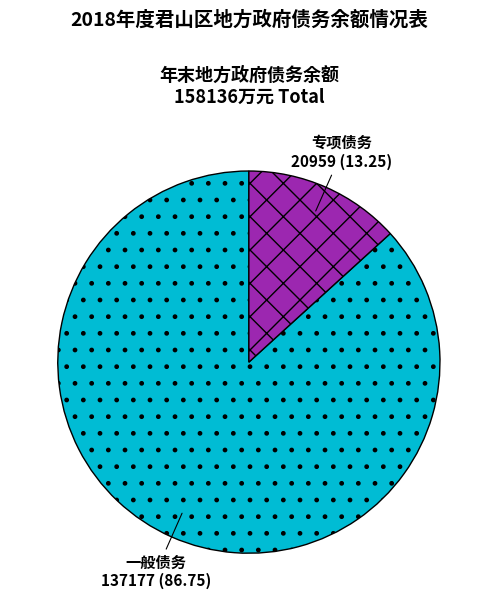

Which slice is the largest?

一般债务